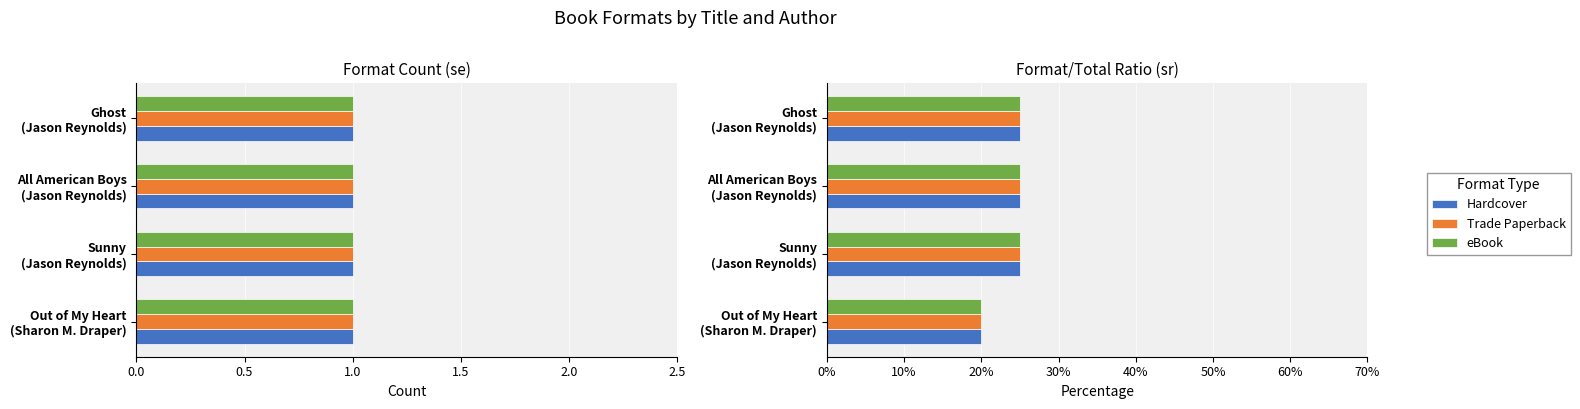

How many distinct data groups are displayed?

3